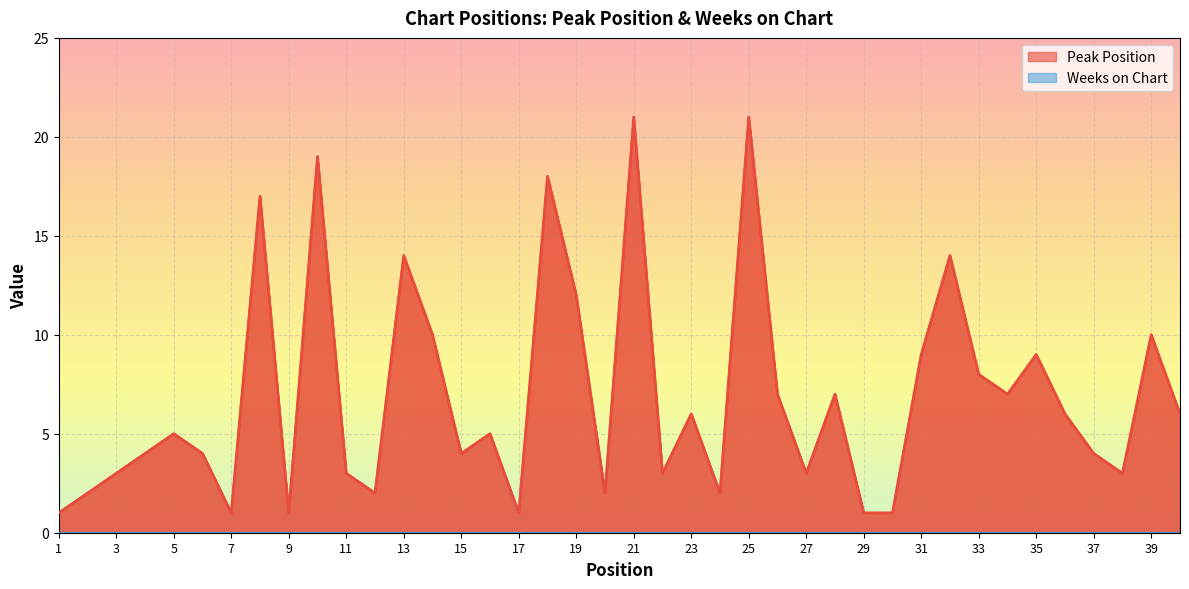

How many values exceed 5?

19